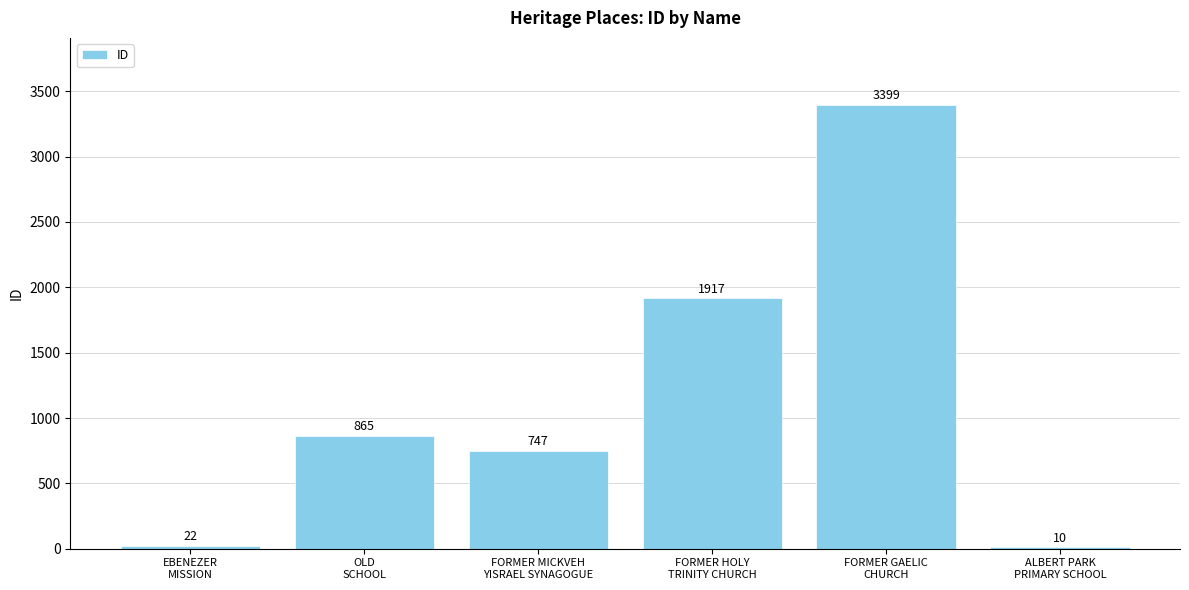

What is the difference between the values at FORMER MICKVEH
YISRAEL SYNAGOGUE and FORMER HOLY
TRINITY CHURCH?

1170